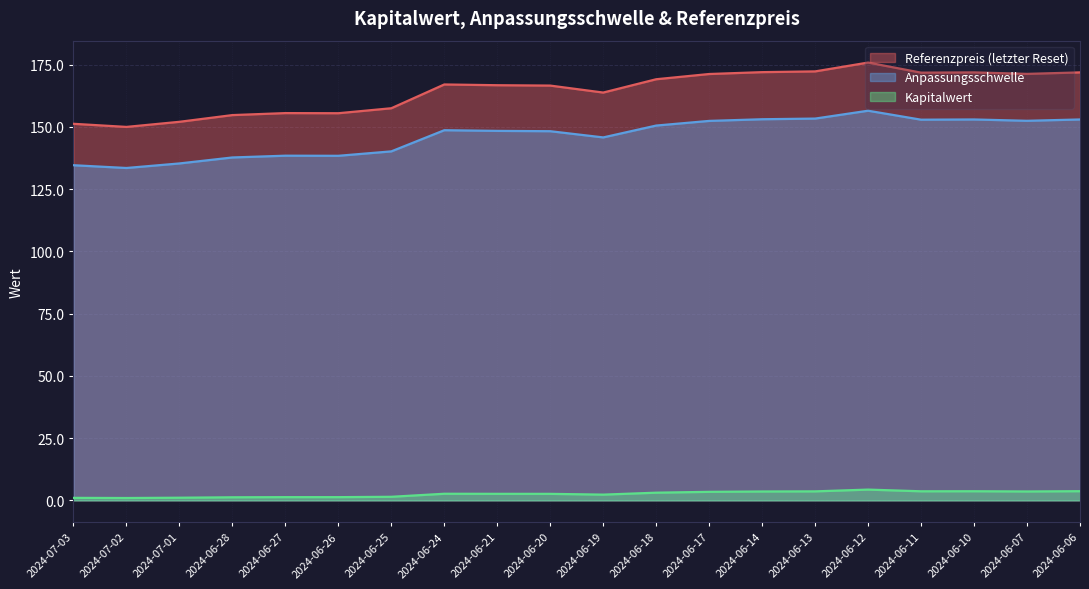

The value of Referenzpreis at 2024-06-07 is 171.3. True or false?

True